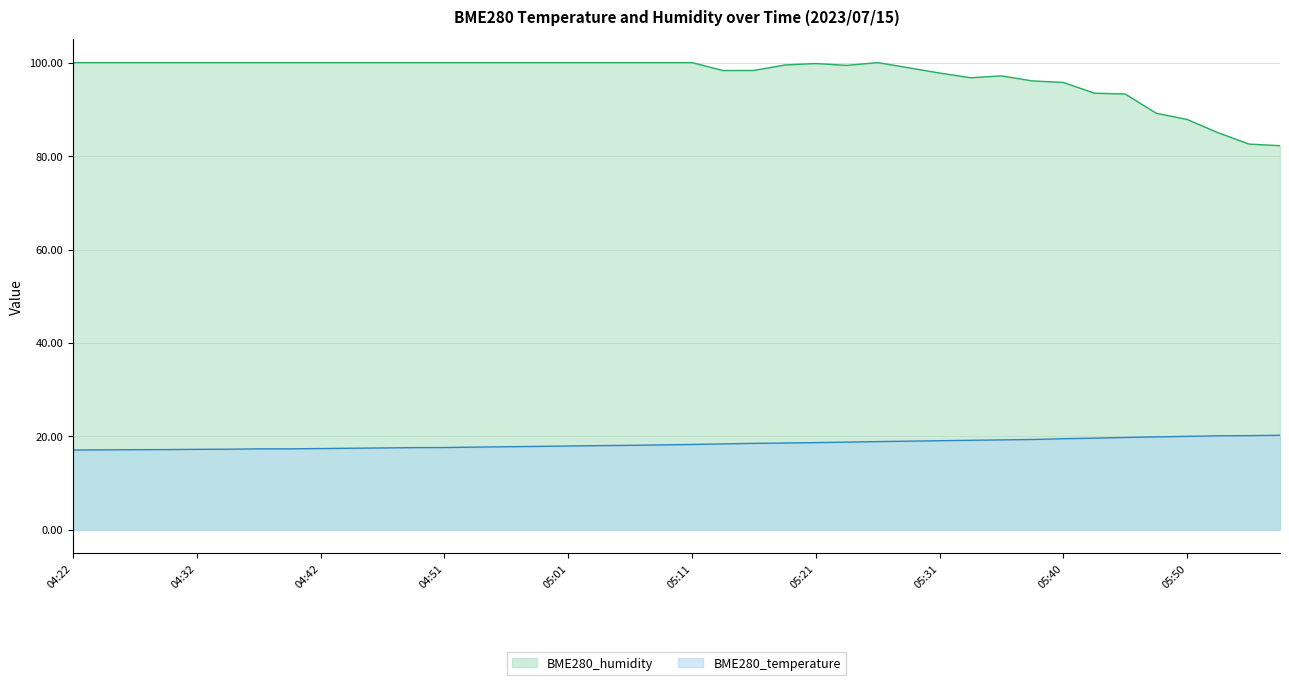

What is the difference between the BME280_temperature values at 05:55 and 05:06?

2.1